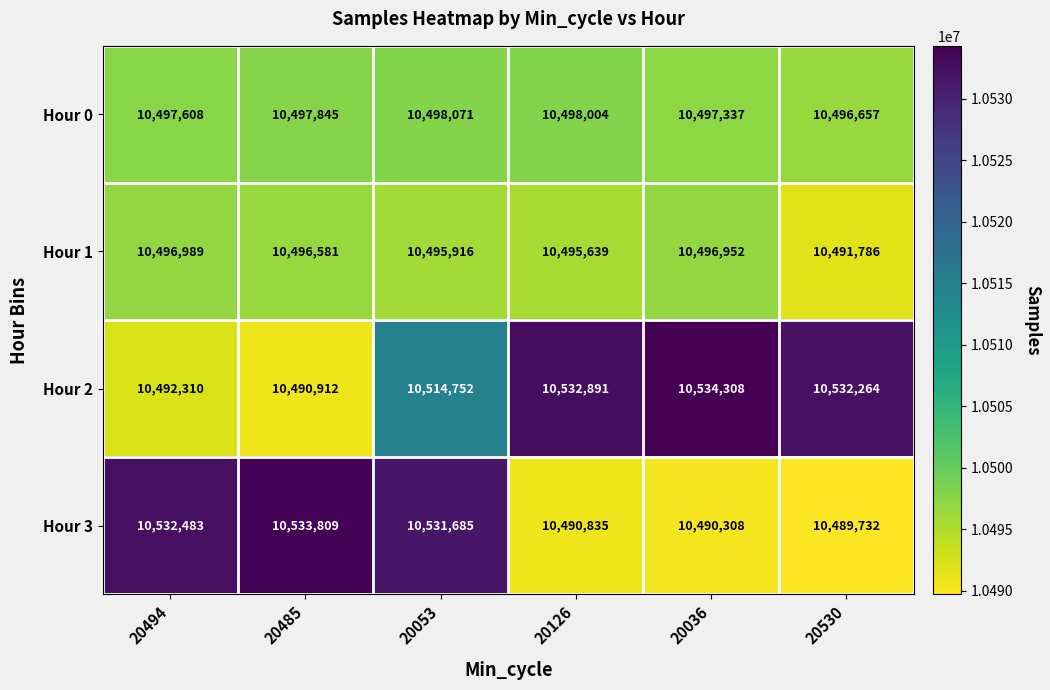

Which series changed the most between 20126 and 20036?

Hour 2